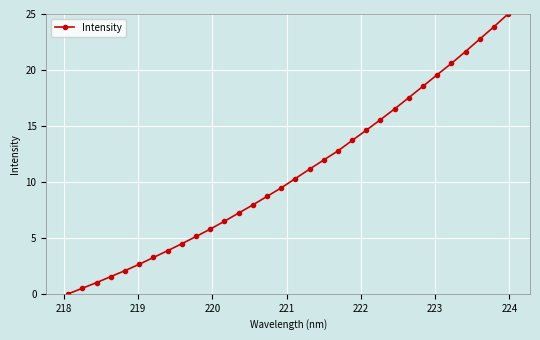

How many data points does each series have?

32